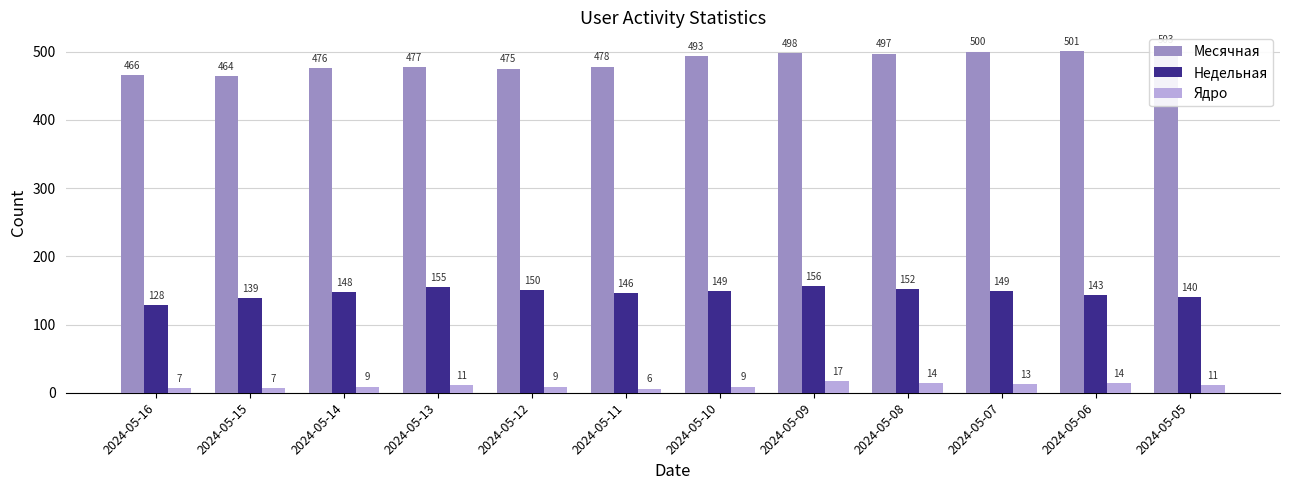

At which category does the chart reach its peak across all series?

2024-05-05